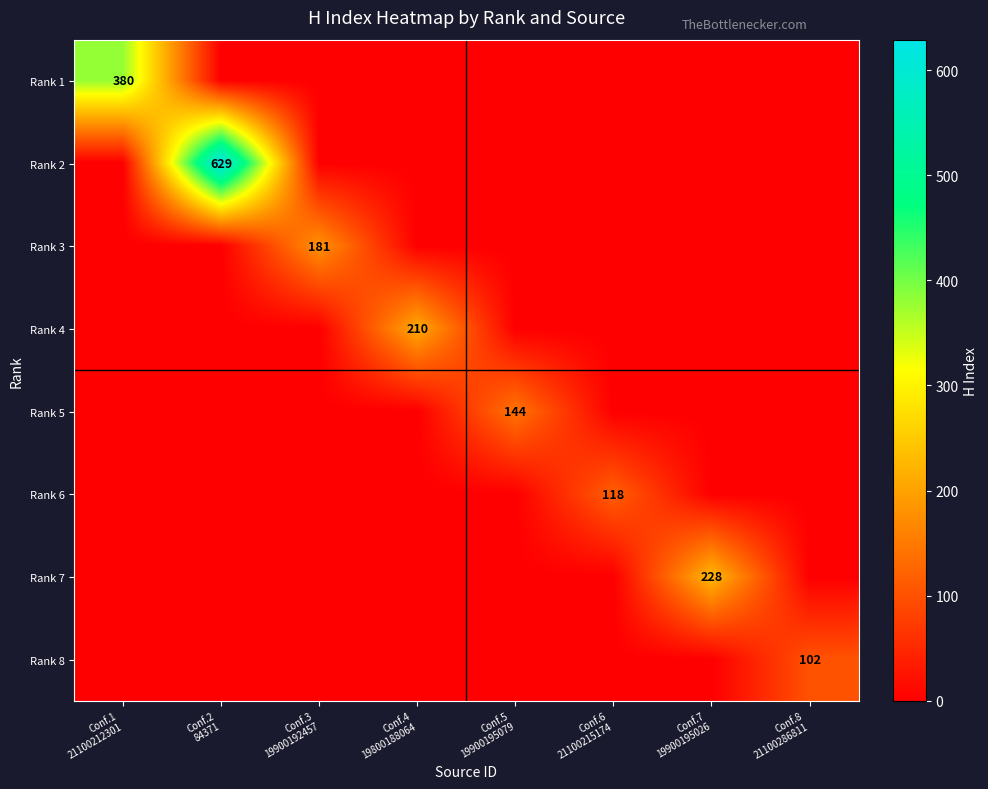

How many data points does each series have?

8